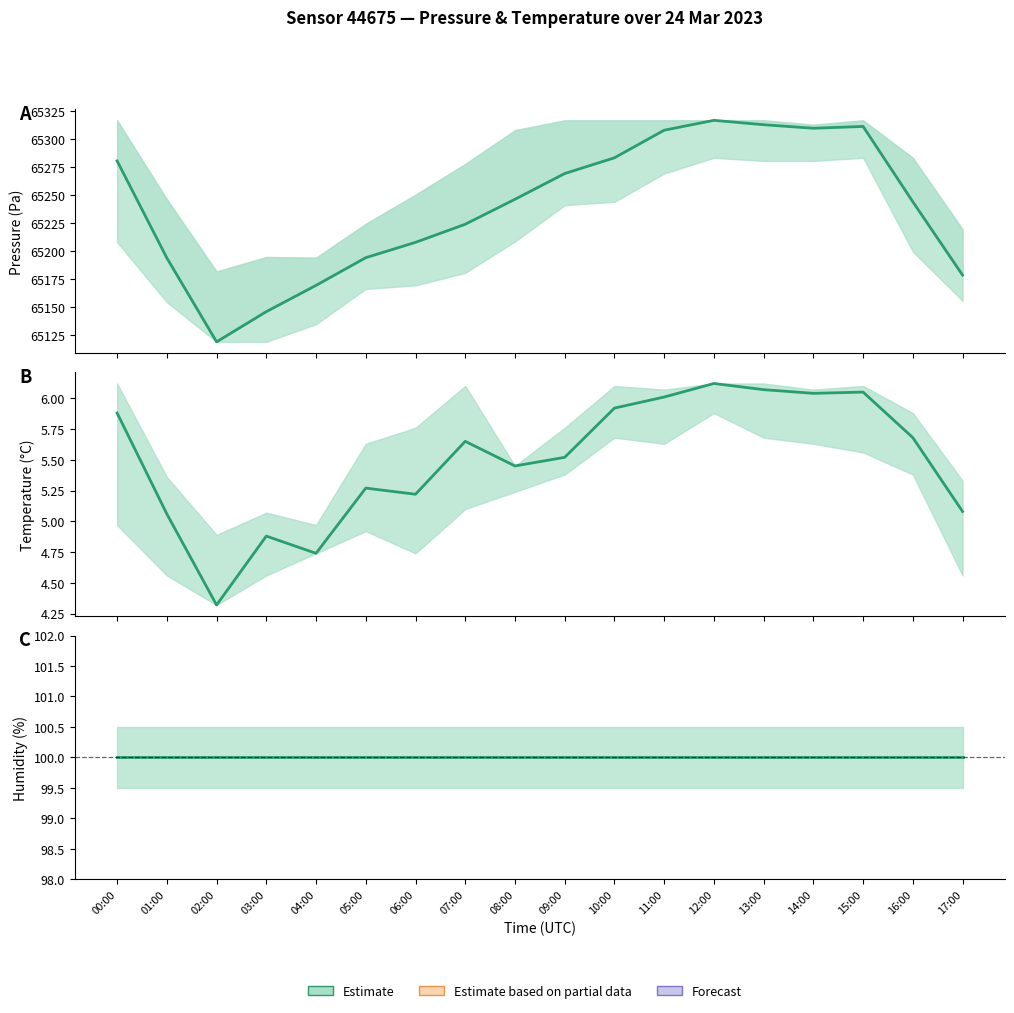

True or false: Temperature (mean) has a value of 5.7 at 07:00.

True